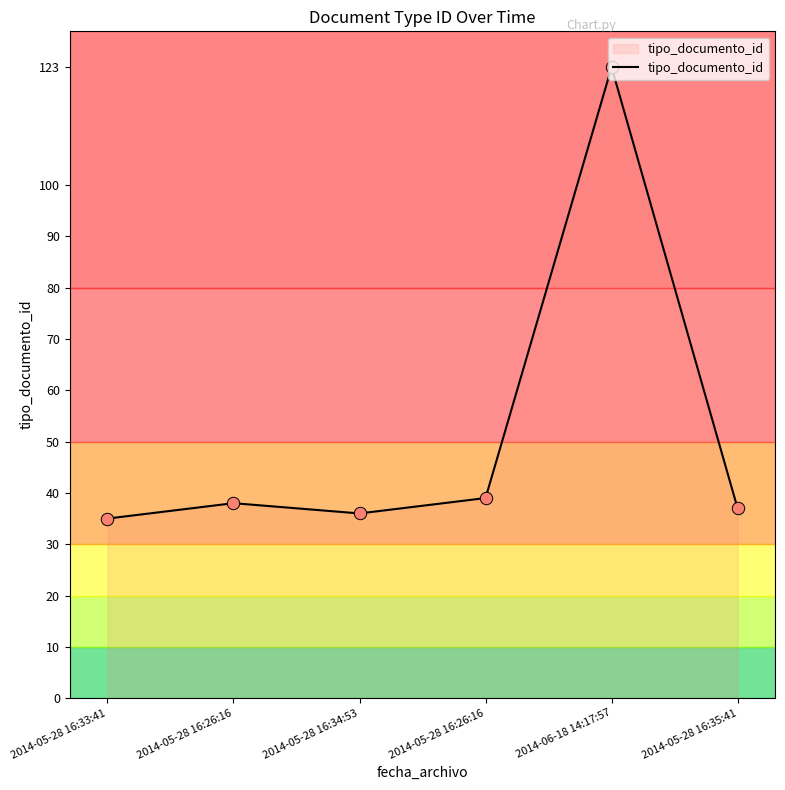

Which has a higher value, 2014-05-28 16:35:41 or 2014-06-18 14:17:57?

2014-06-18 14:17:57